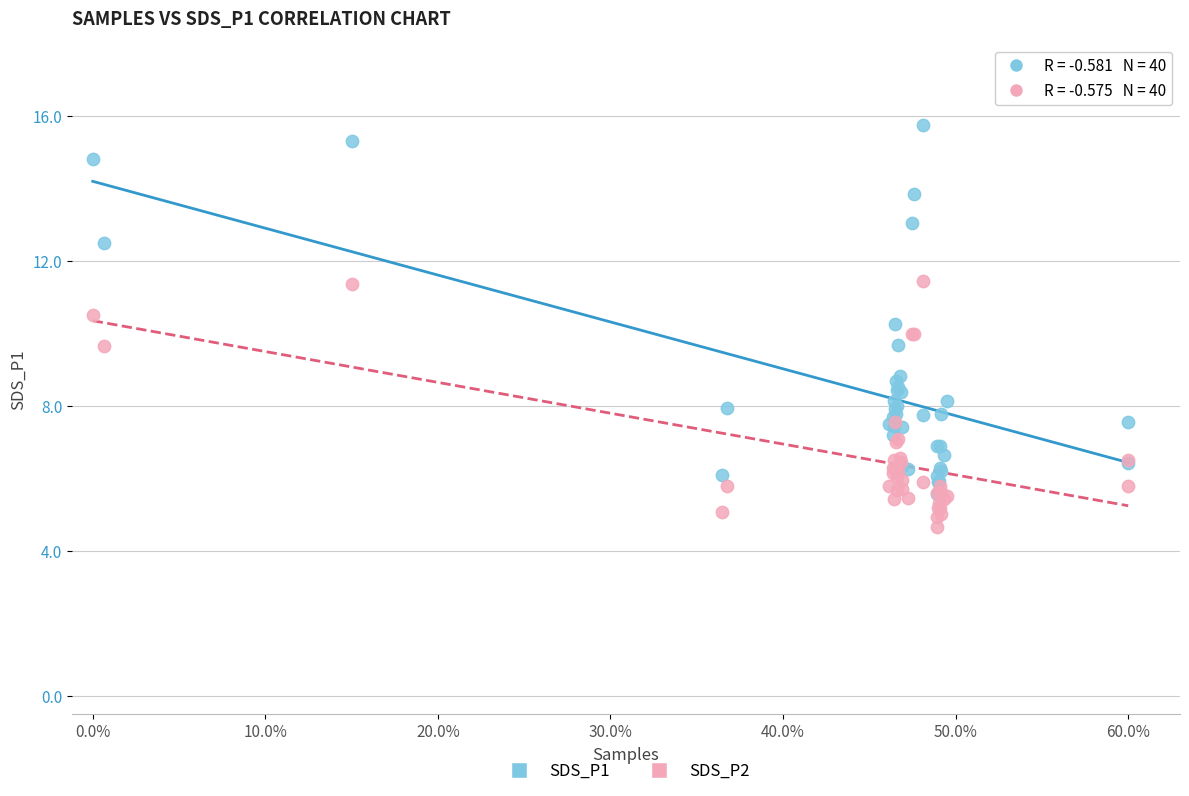

Which series reaches the minimum Y coordinate?

SDS_P2